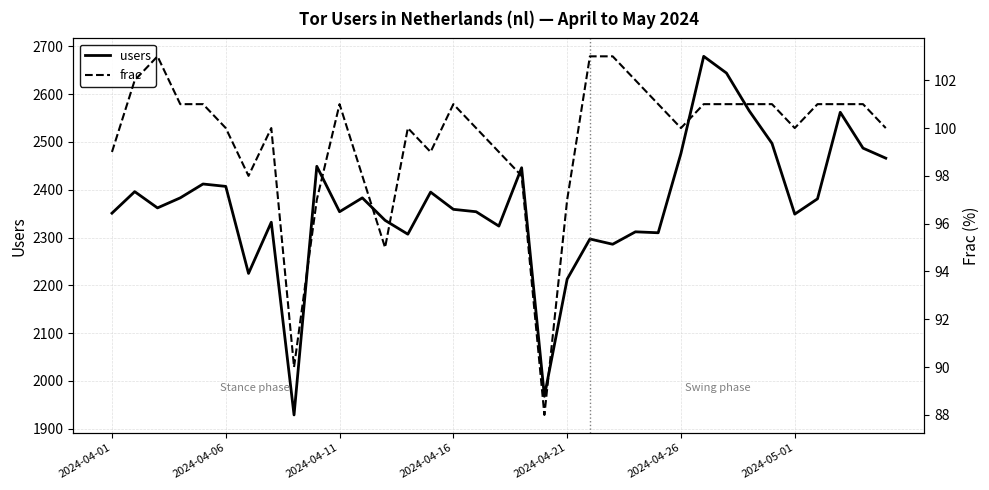

Rank the series by their average value, from lowest to highest.

frac, users